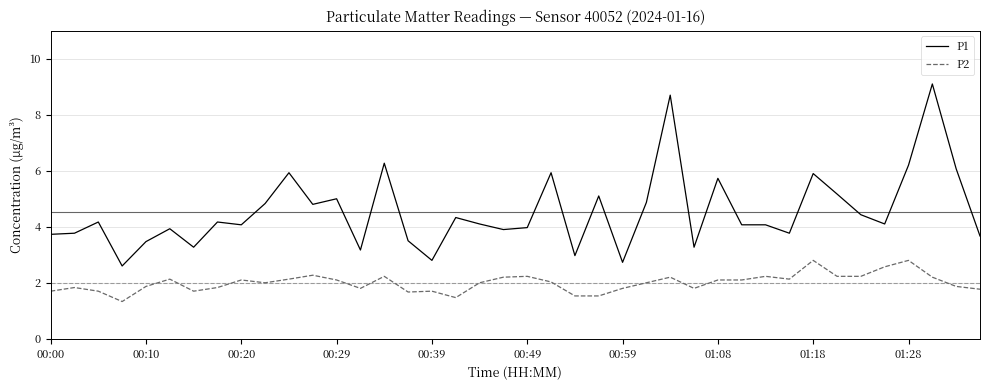

Rank the series by their average value, from highest to lowest.

P1, P2